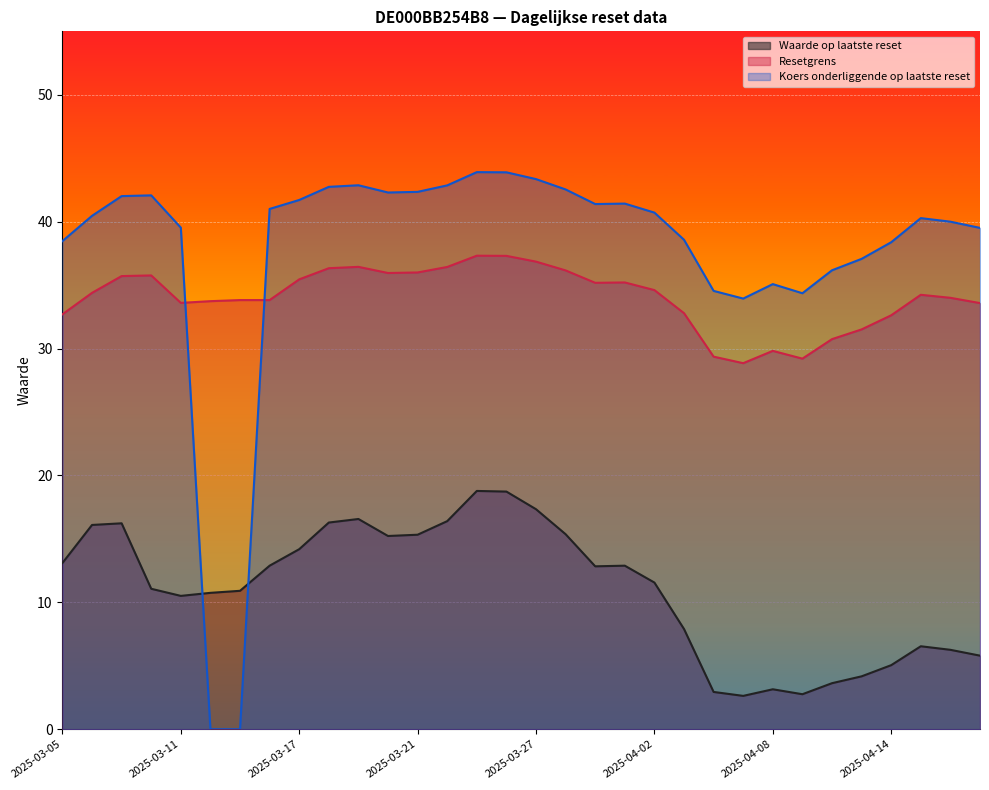

What is the maximum value shown in the chart?

43.9